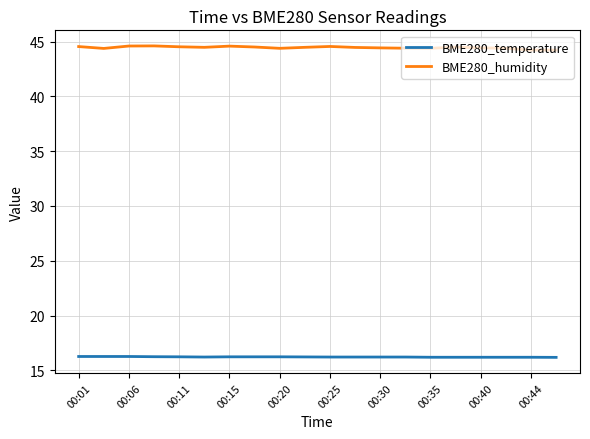

Which series has the largest total across all categories?

BME280_humidity